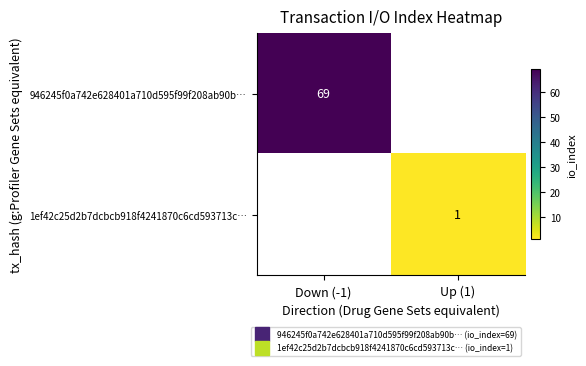

Read the 946245f0a742e628401a710d595f99f208ab90b… value at Down (-1).

69.0